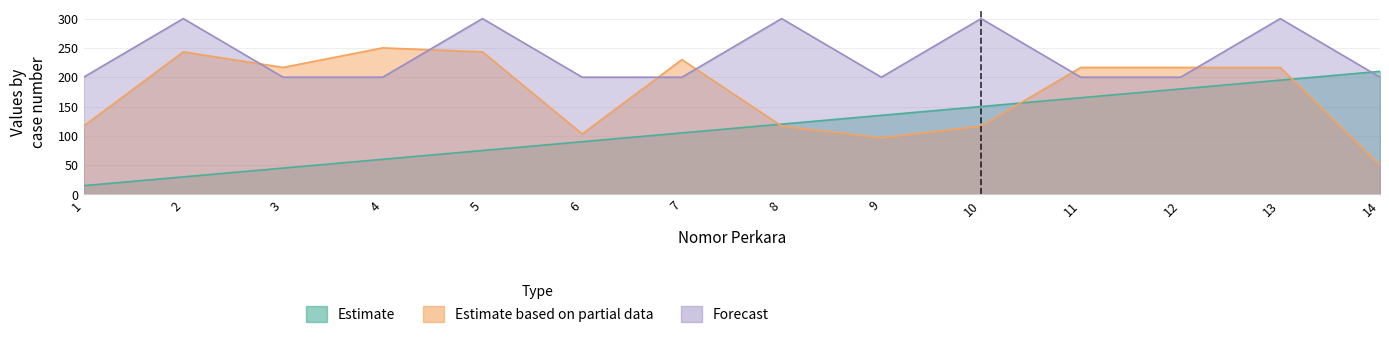

Which series ends up on top after the final intersection of Pasal and Denda?

Denda